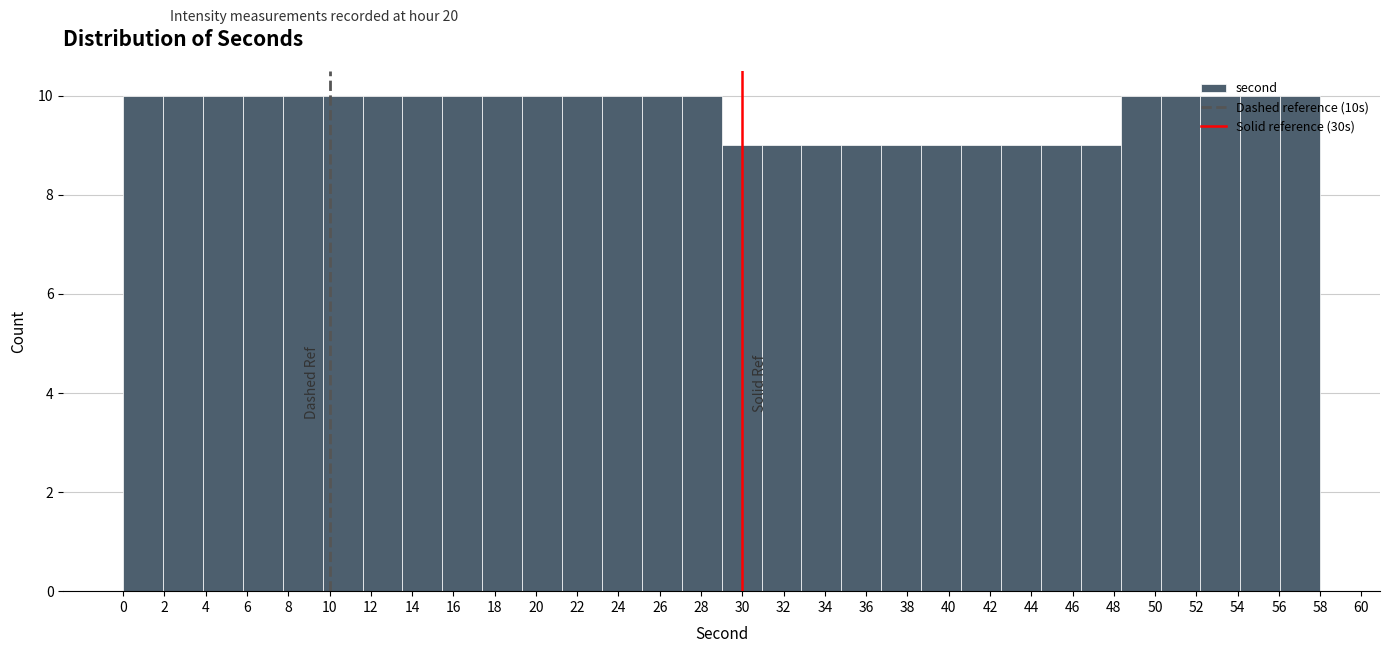

Reading left to right, list every bar in this chart as the range it spans on the x-axis followed by its height. Neither the bar edges nor the heights are printed on the chart, so give them approximately, as read against the axes.

0.0 to 2.0: 10
2.0 to 3.8: 10
3.8 to 5.8: 10
5.8 to 7.8: 10
7.8 to 9.6: 10
9.6 to 11.6: 10
11.6 to 13.6: 10
13.6 to 15.4: 10
15.4 to 17.4: 10
17.4 to 19.4: 10
19.4 to 21.2: 10
21.2 to 23.2: 10
23.2 to 25.2: 10
25.2 to 27.0: 10
27.0 to 29.0: 10
29.0 to 31.0: 9
31.0 to 32.8: 9
32.8 to 34.8: 9
34.8 to 36.8: 9
36.8 to 38.6: 9
38.6 to 40.6: 9
40.6 to 42.6: 9
42.6 to 44.4: 9
44.4 to 46.4: 9
46.4 to 48.4: 9
48.4 to 50.2: 10
50.2 to 52.2: 10
52.2 to 54.2: 10
54.2 to 56.0: 10
56.0 to 58.0: 10